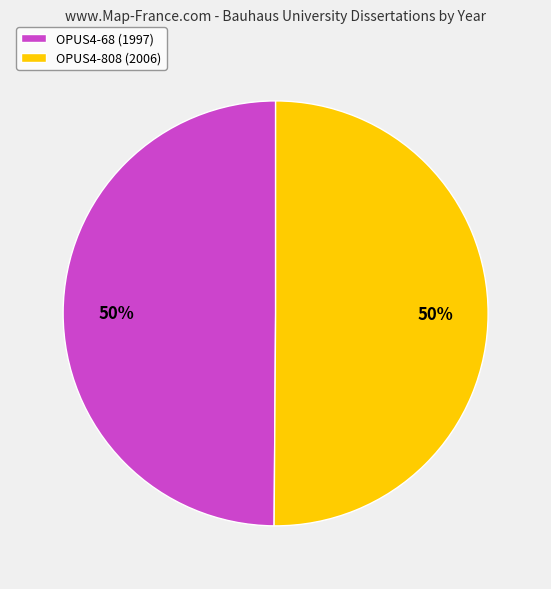

What is the ratio of the value at OPUS4-68 (1997) to the value at OPUS4-808 (2006)?

1.0